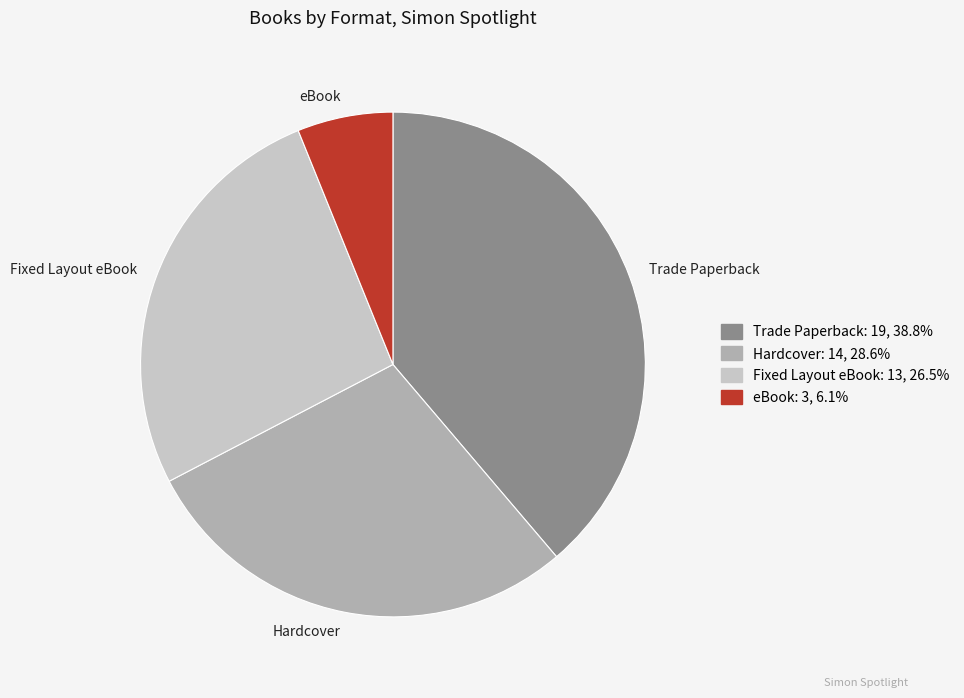

The Trade Paperback slice represents 39% of the pie. True or false?

True